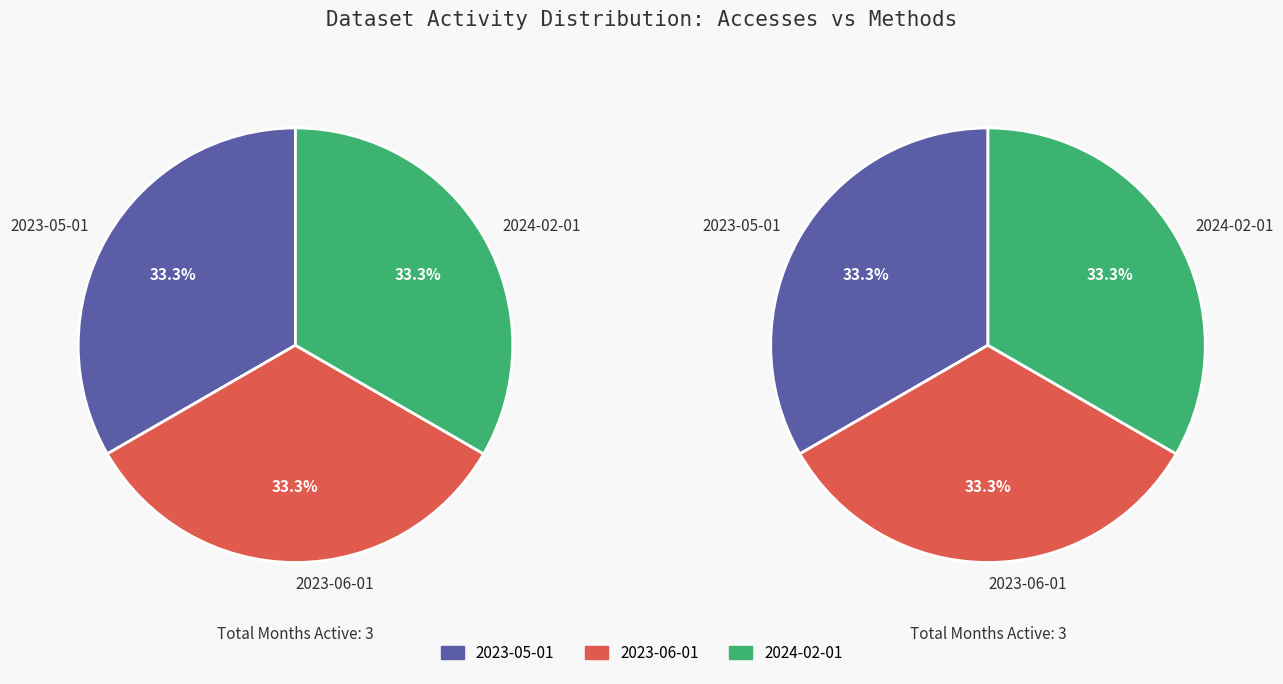

Does 2023-07-01 account for over 50% of the chart?

No